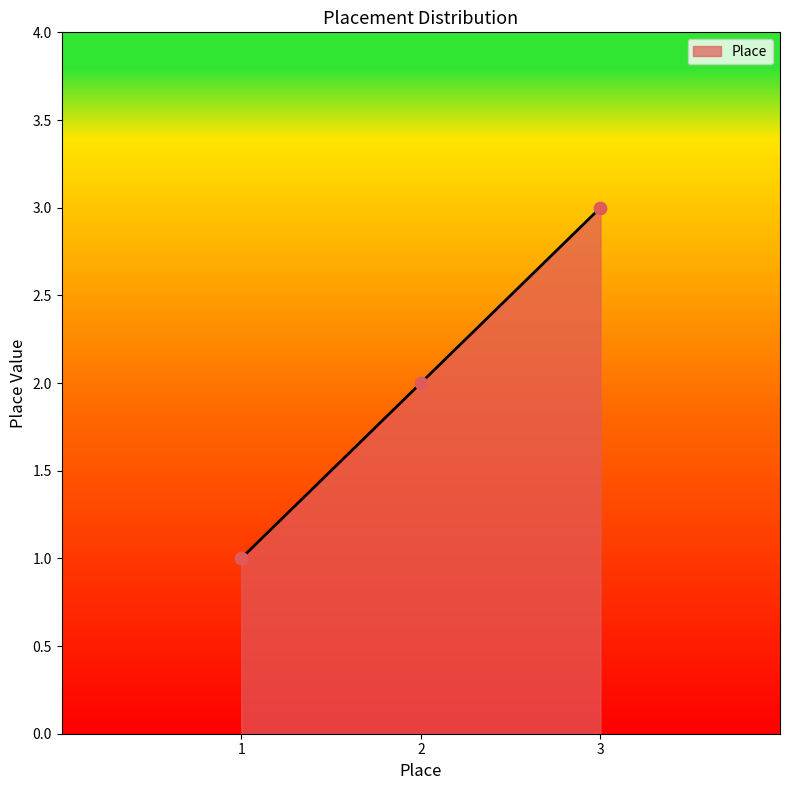

What is the change in value from 2 to 3?

+1